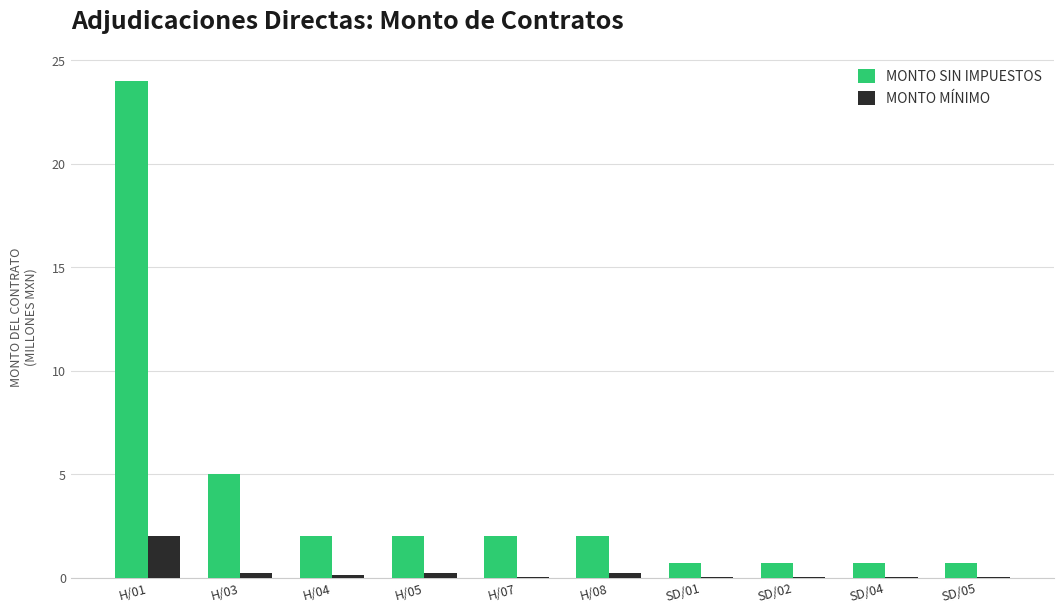

At which category is the sum across all series the highest?

H/01